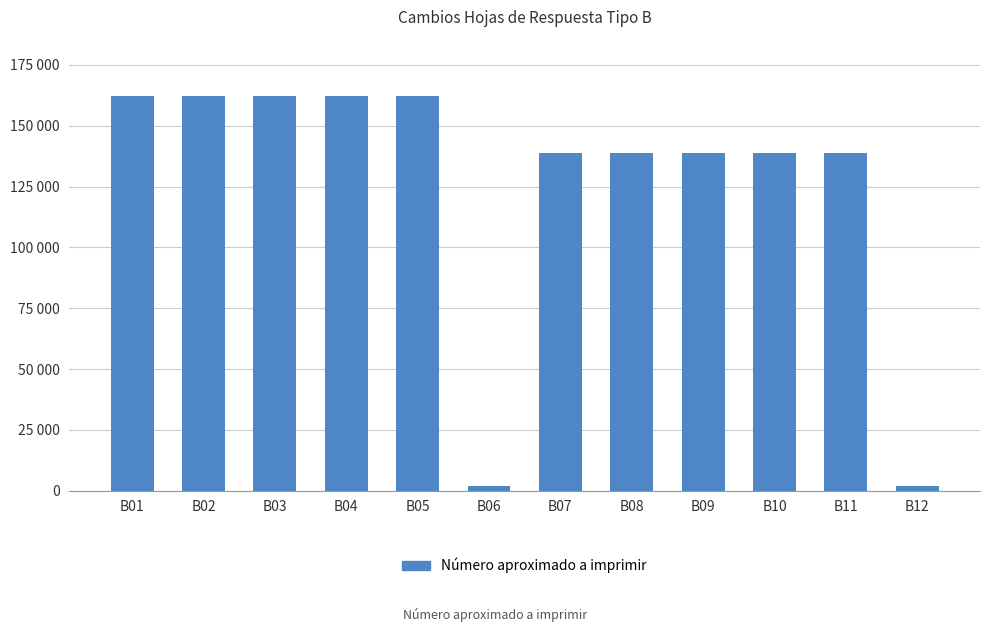

Between B01 and B08, which is larger?

B01